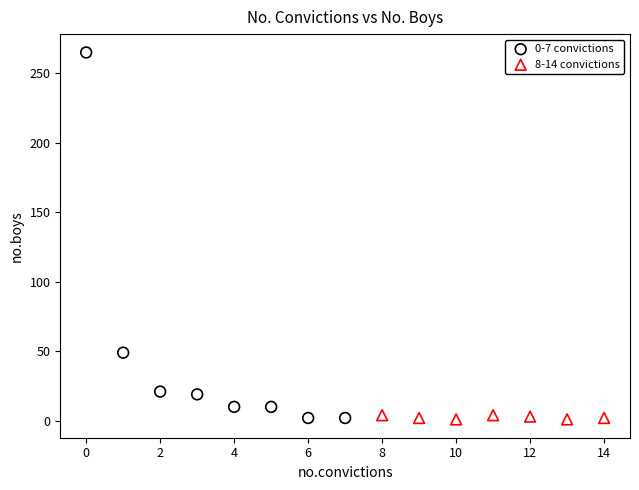

What are all the series names shown in the legend?

0-7 convictions, 8-14 convictions